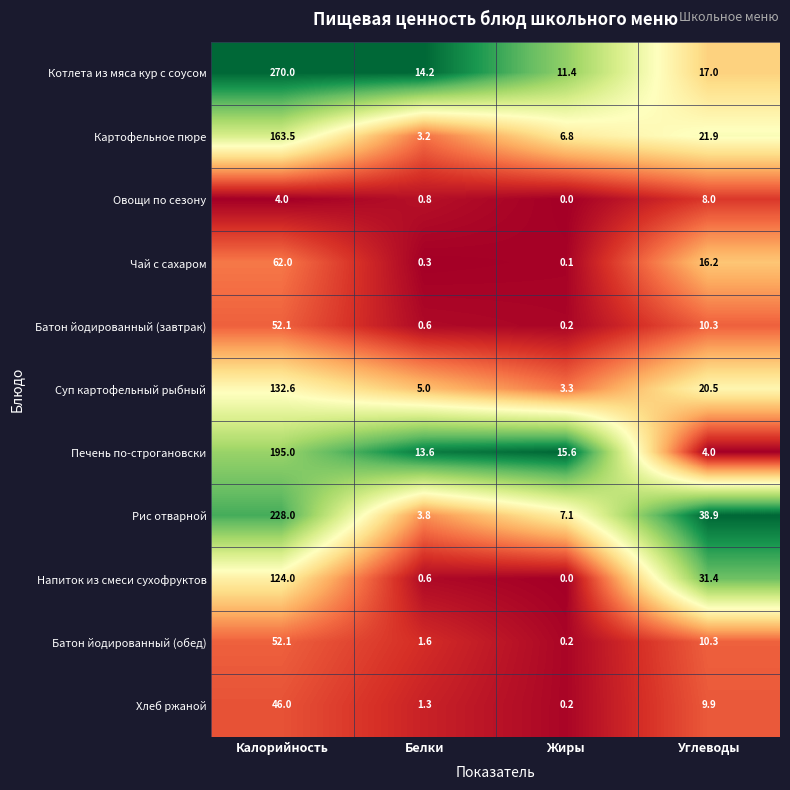

What is the sum of all Хлеб ржаной values?

57.4